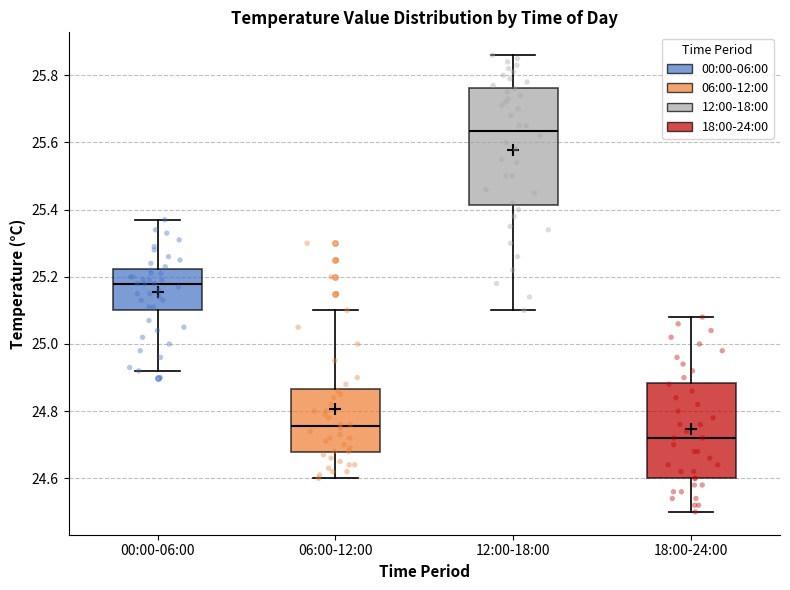

Which box's median line is the lowest?

18:00-24:00